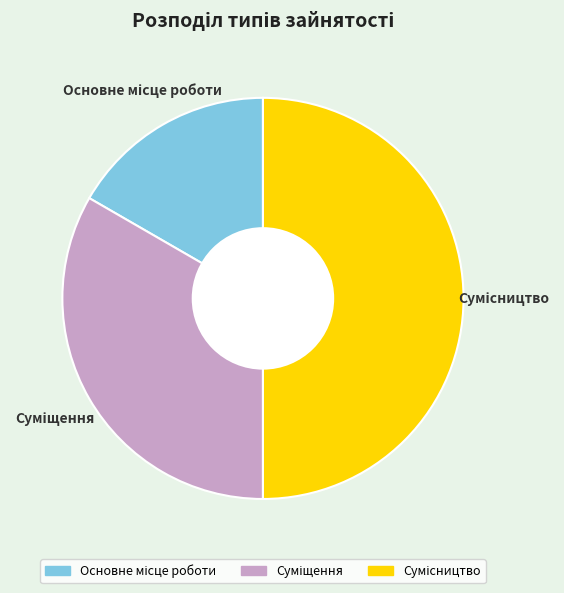

How many segments does this pie chart have?

3